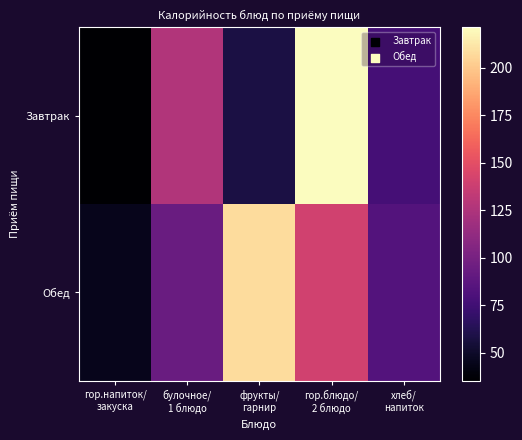

Which series has the widest spread of values?

Завтрак